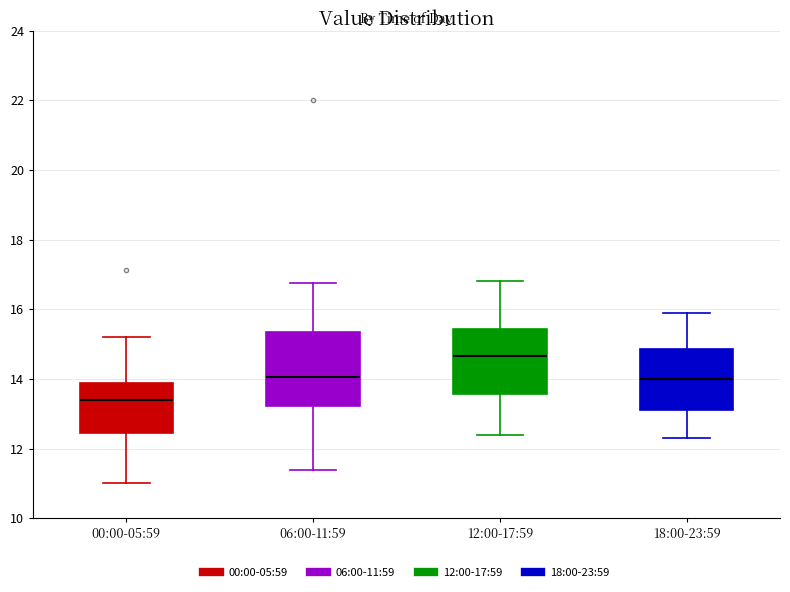

Comparing the boxes themselves (not the whiskers), which one is the tallest?

06:00-11:59